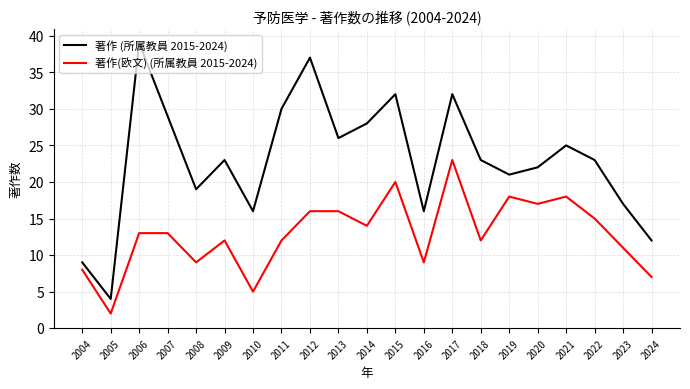

Rank the series at 2009 from lowest to highest value.

著作(欧文) (所属教員 2015-2024), 著作 (所属教員 2015-2024)